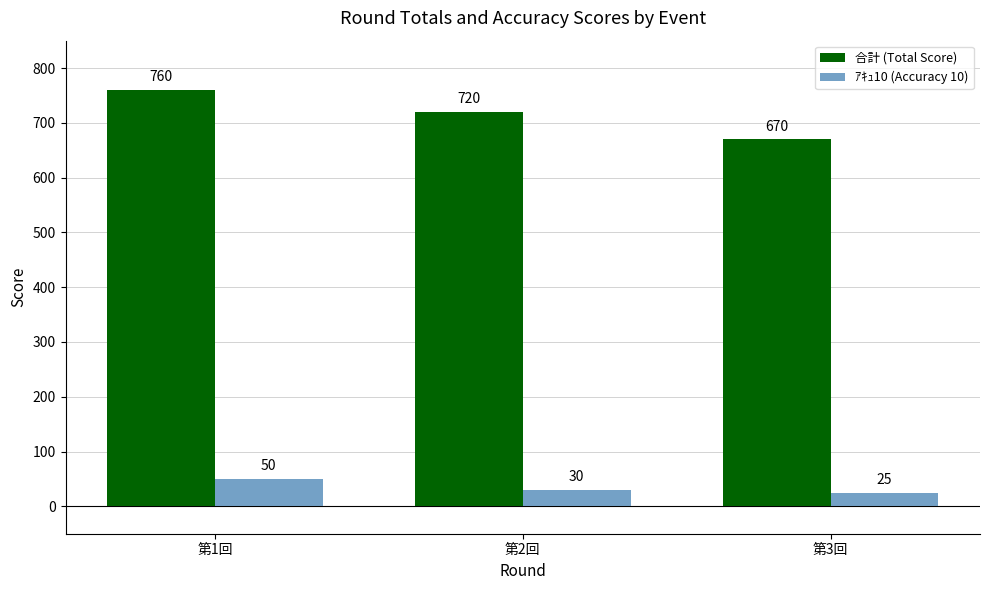

Count the number of categories in the chart.

3